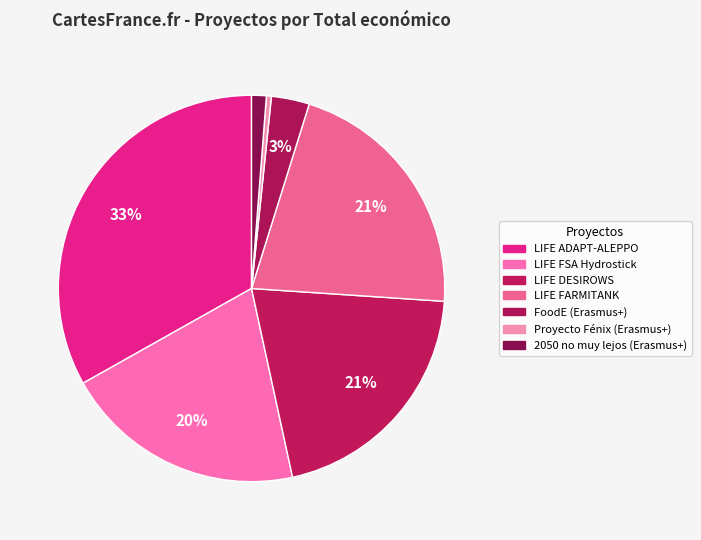

How many slices are in this pie chart?

7